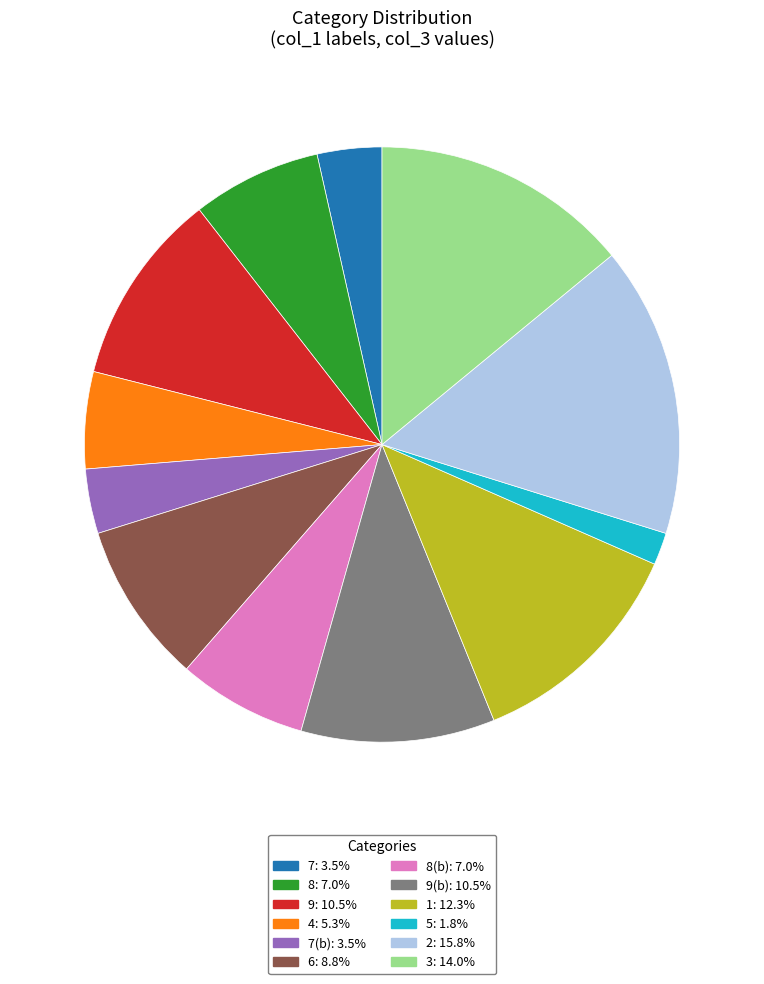

Does any single category account for the majority?

No